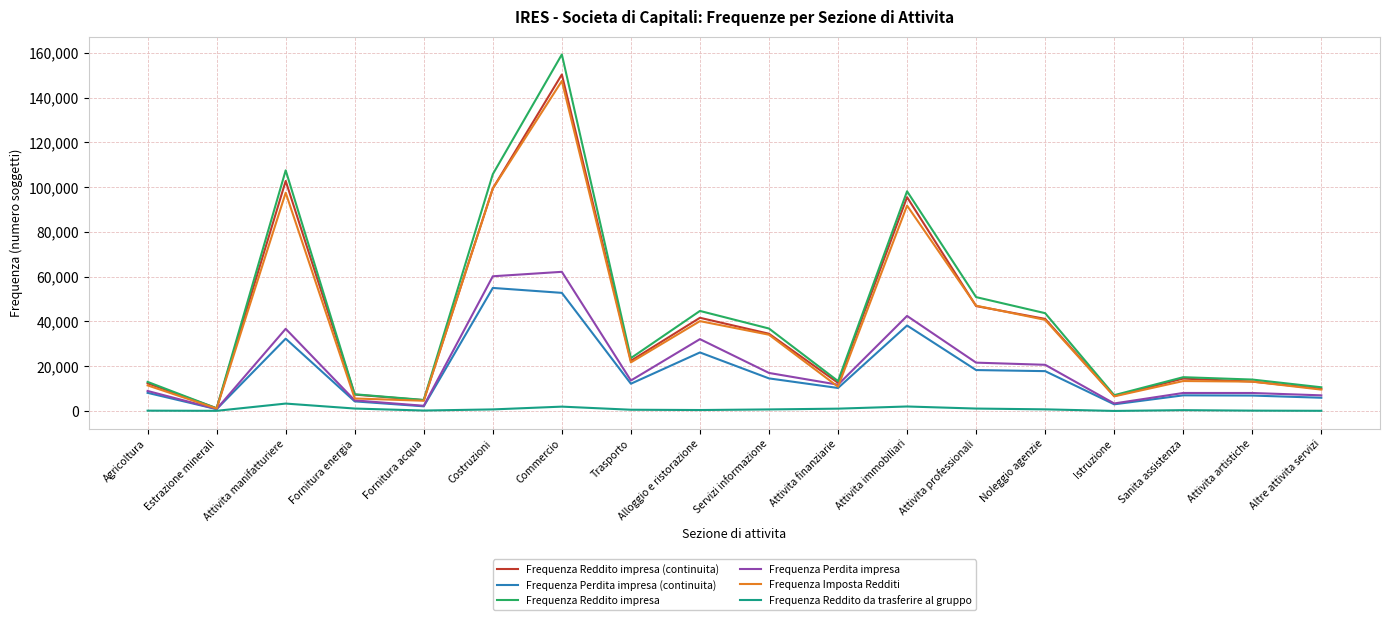

True or false: Frequenza Perdita impresa (continuita) has a value of 2954 at Istruzione.

True